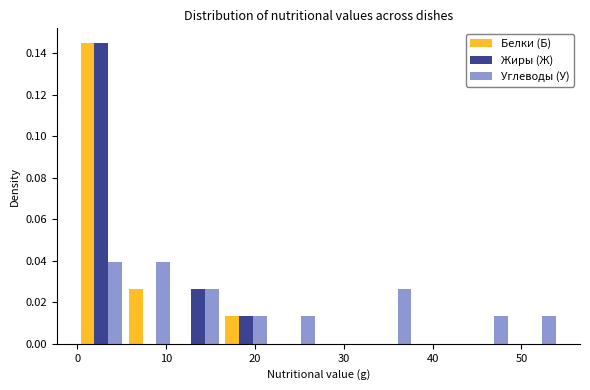

Reading left to right, list every range on the x-axis with the height of the bar of each series over it. Neither the bar edges nor the heights are printed on the chart, so give them approximately, as read against the axes.

0 to 5: Белки (Б)=0.144	Жиры (Ж)=0.144	Углеводы (У)=0.040
5 to 11: Белки (Б)=0.026	Жиры (Ж)=0	Углеводы (У)=0.040
11 to 16: Белки (Б)=0	Жиры (Ж)=0.026	Углеводы (У)=0.026
16 to 22: Белки (Б)=0.014	Жиры (Ж)=0.014	Углеводы (У)=0.014
22 to 27: Белки (Б)=0	Жиры (Ж)=0	Углеводы (У)=0.014
27 to 33: Белки (Б)=0	Жиры (Ж)=0	Углеводы (У)=0
33 to 38: Белки (Б)=0	Жиры (Ж)=0	Углеводы (У)=0.026
38 to 43: Белки (Б)=0	Жиры (Ж)=0	Углеводы (У)=0
43 to 49: Белки (Б)=0	Жиры (Ж)=0	Углеводы (У)=0.014
49 to 54: Белки (Б)=0	Жиры (Ж)=0	Углеводы (У)=0.014